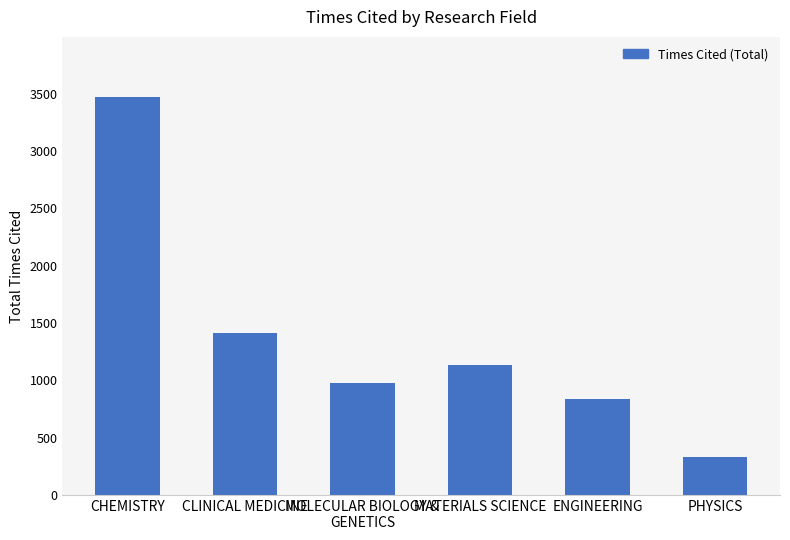

What is the difference between the values at MATERIALS SCIENCE and ENGINEERING?

295